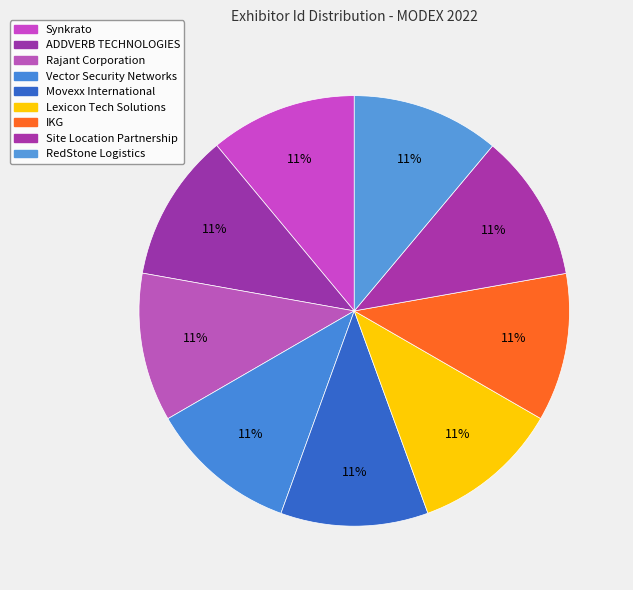

Count the number of slices in the pie.

9